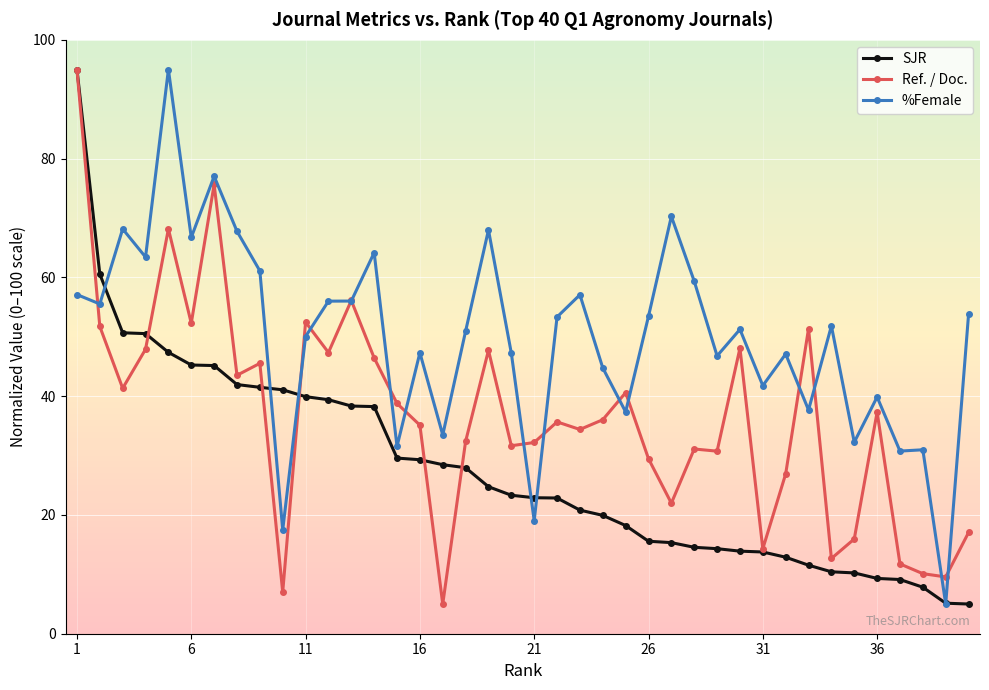

What is the value of the SJR point at the 2nd from the left?

60.5